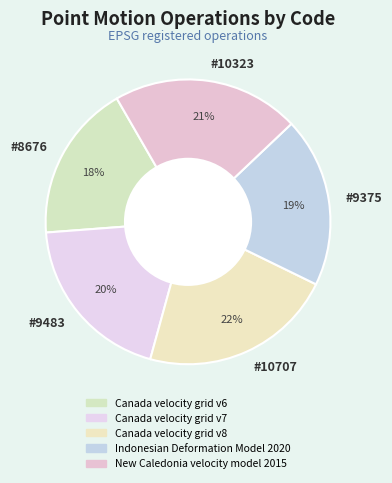

Approximately how many times larger is the value at #10323 compared to #9483?

1.1